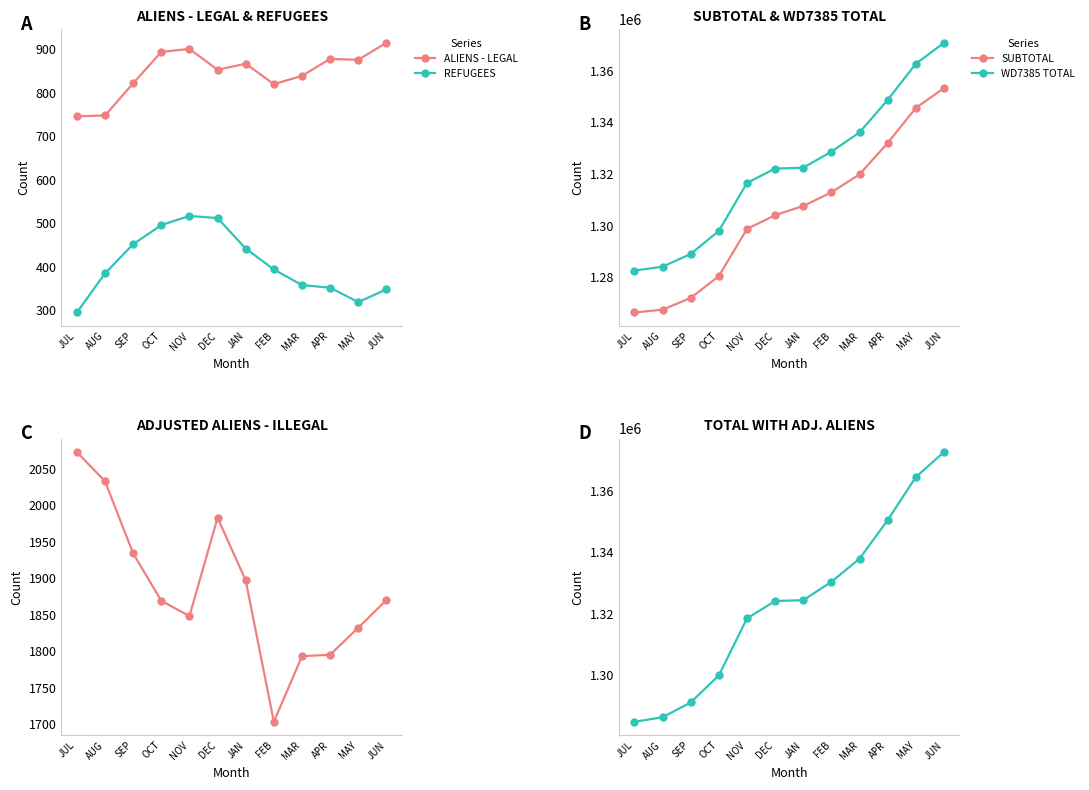

At which category is the sum across all series the highest?

JUN